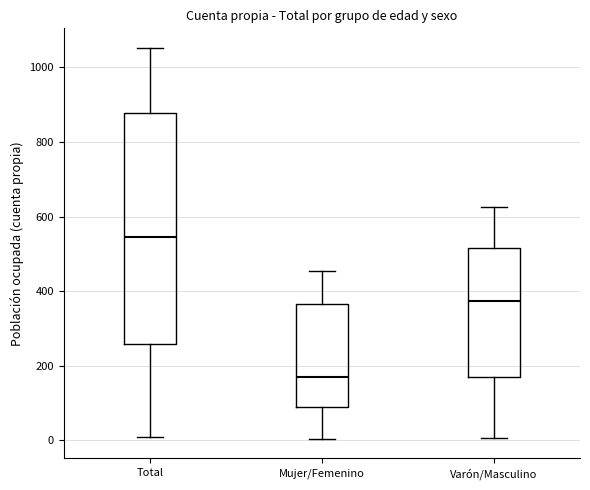

Reading left to right, transcribe this box plot: for each box, give where its median line is, the range the box spans, and where its two whiskers end, as read against the y-axis. The values are not printed on the chart, so give them approximately, as read against the axis.

Total: median 540, box 260 to 880, whiskers 0 to 1060
Mujer/Femenino: median 180, box 80 to 360, whiskers 0 to 460
Varón/Masculino: median 380, box 180 to 520, whiskers 0 to 620